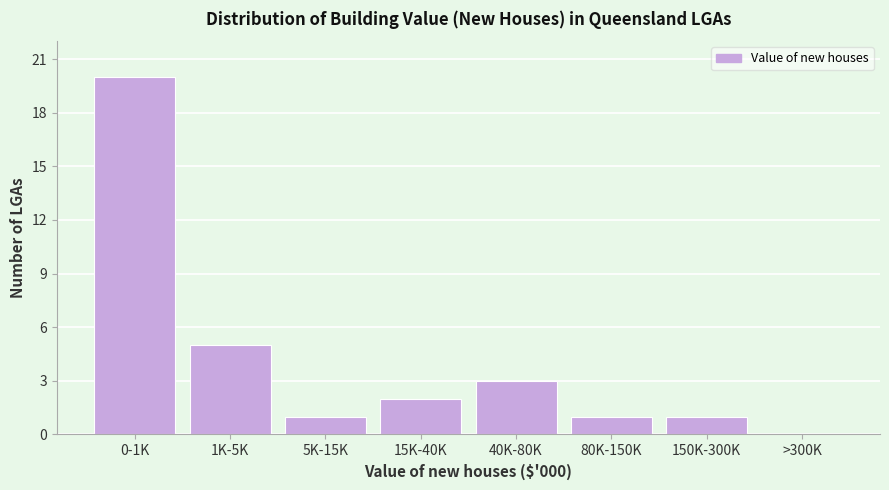

Reading right to left, transcribe all the data shown in this chart.

>300K=0	150K-300K=1	80K-150K=1	40K-80K=3	15K-40K=2	5K-15K=1	1K-5K=5	0-1K=20